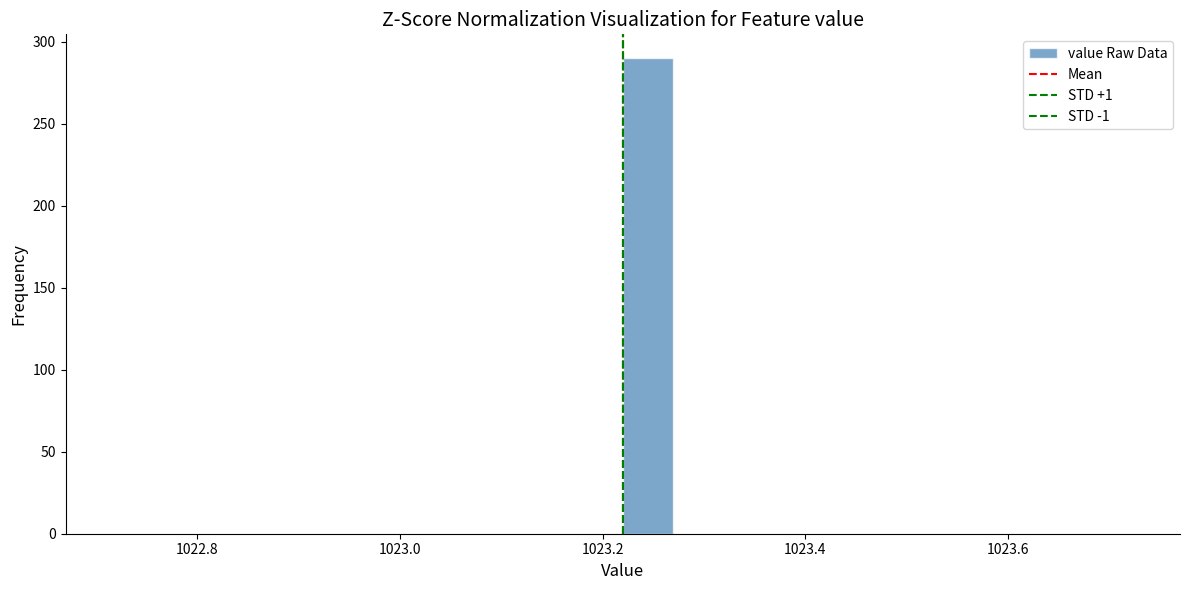

Around what value on the x-axis is the tallest bar? Give the approximate position of its centre, as read against the axis.

1023.24